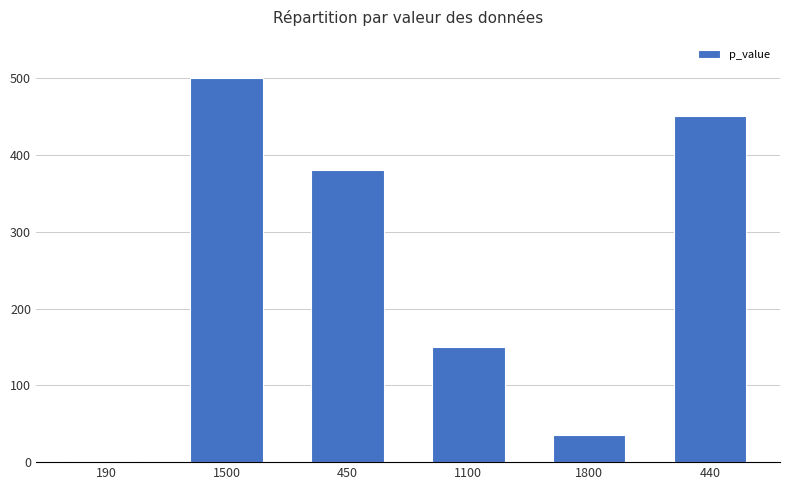

Which category has the lowest value across all series?

190